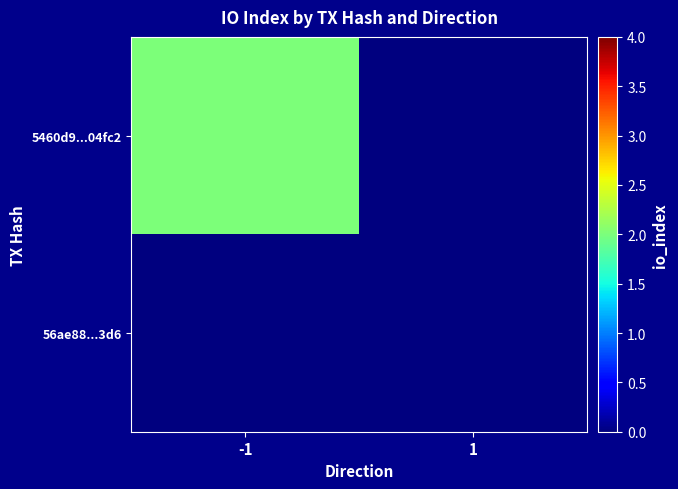

Which series has the largest range (max minus min)?

5460d9...04fc2